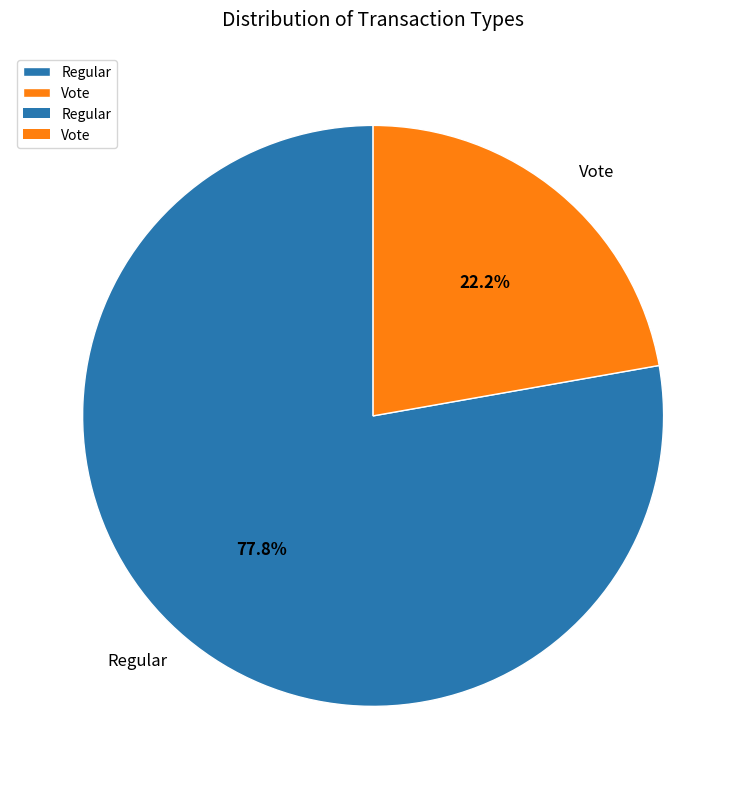

Does any single category account for the majority?

Yes